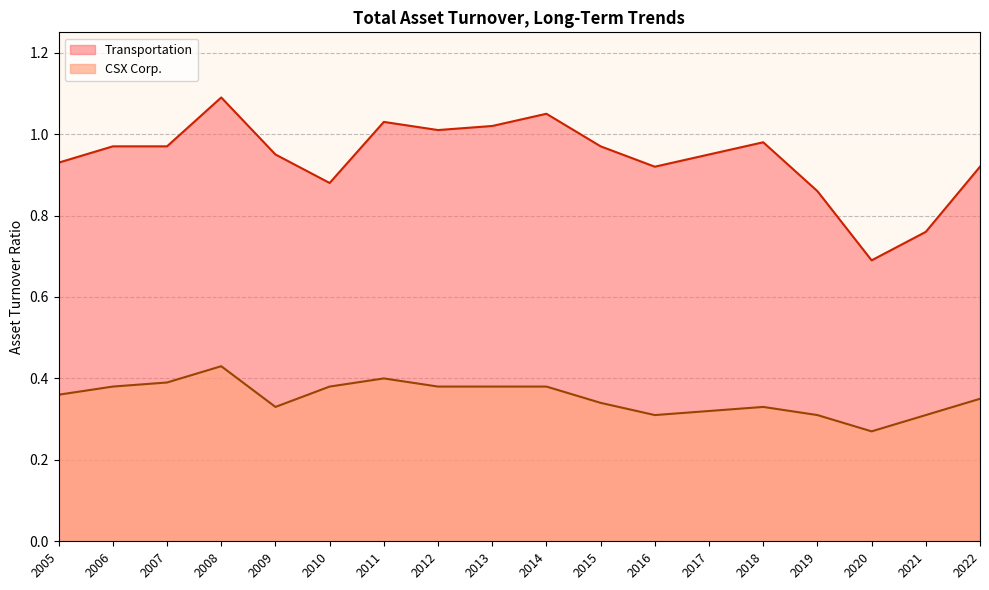

What is the sum of all CSX Corp. values?

6.3